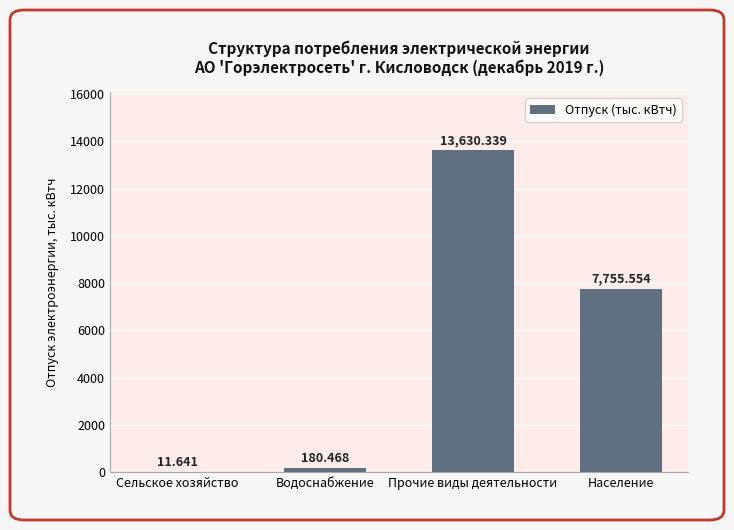

What is the difference between the values at Сельское хозяйство and Прочие виды деятельности?

13618.7